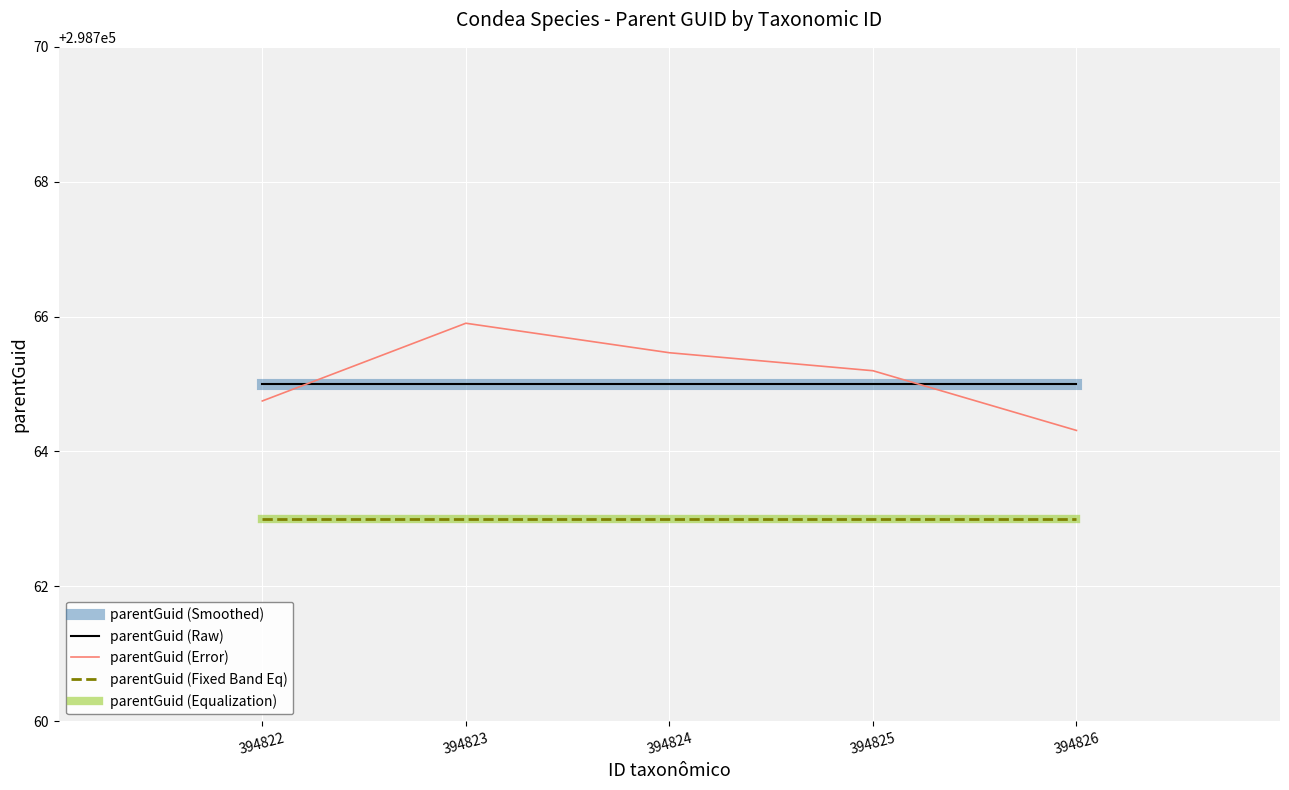

Is this an area chart (filled region under the line)?

No